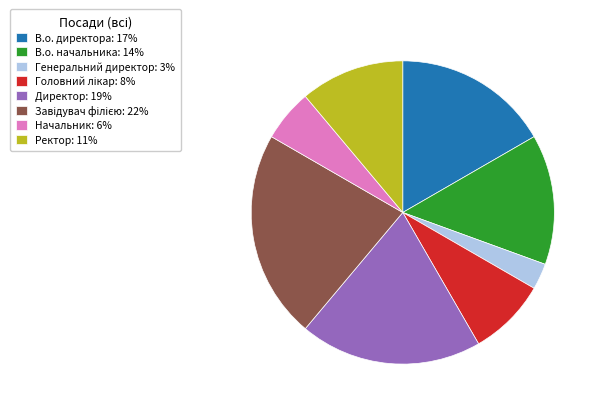

Which has a higher value, Генеральний директор or Начальник?

Начальник